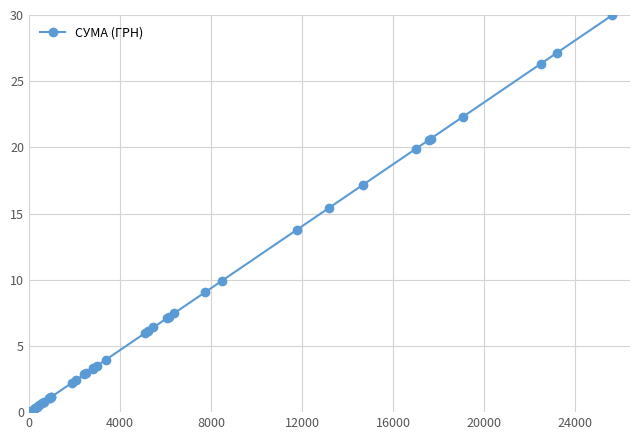

What is the greatest value displayed?

30.0